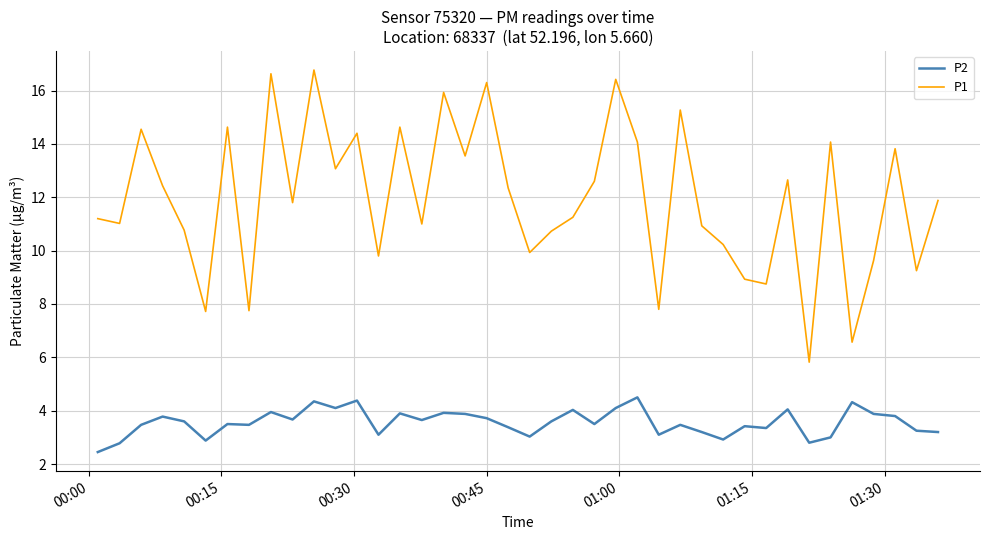

What is the minimum value for P2?

2.5